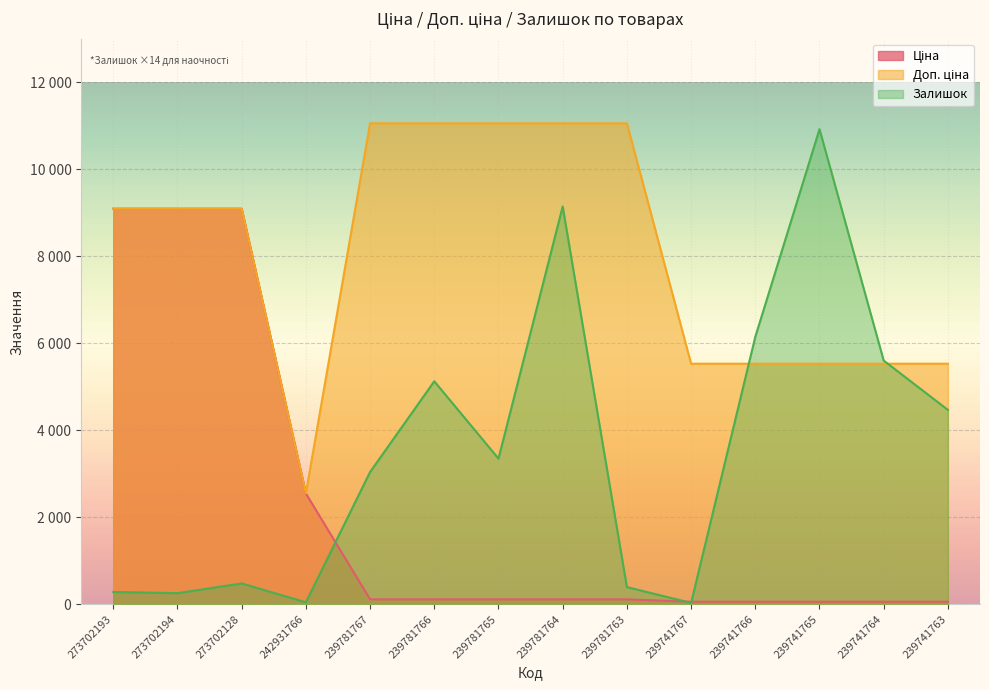

What is the sum of the Залишок values at 239741765 and 239741764?

16520.0